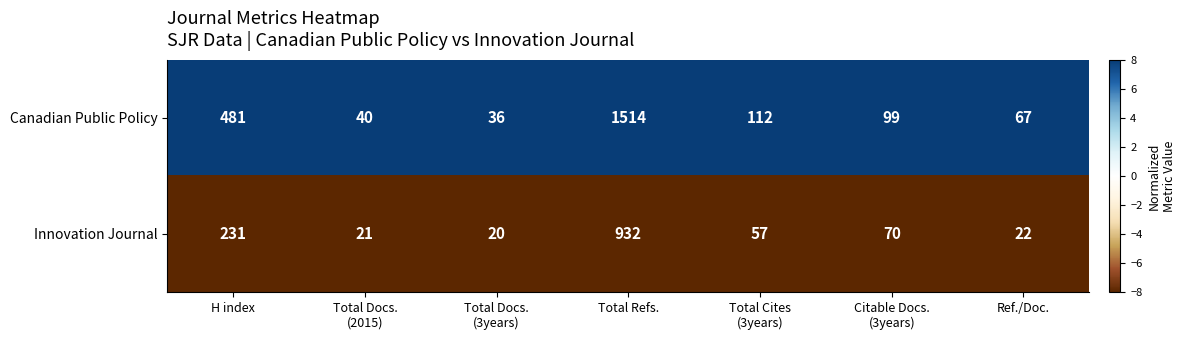

Which series has the widest spread of values?

Canadian Public Policy